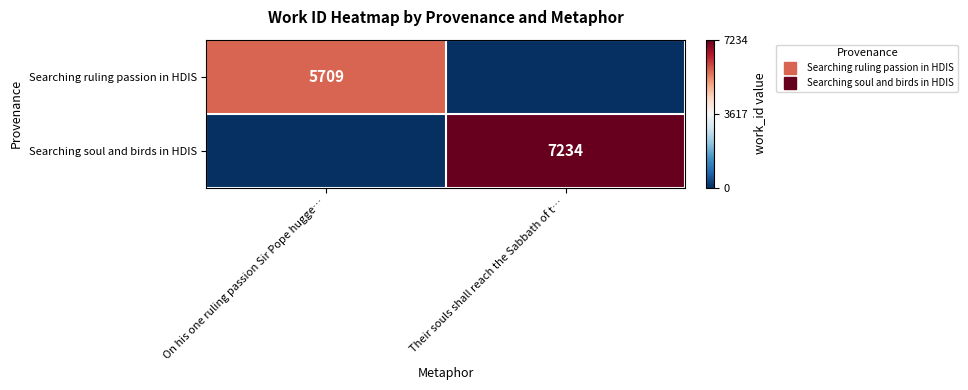

Is it true that Searching ruling passion in HDIS equals 9635 at On his one ruling passion Sir Pope hugge…?

False